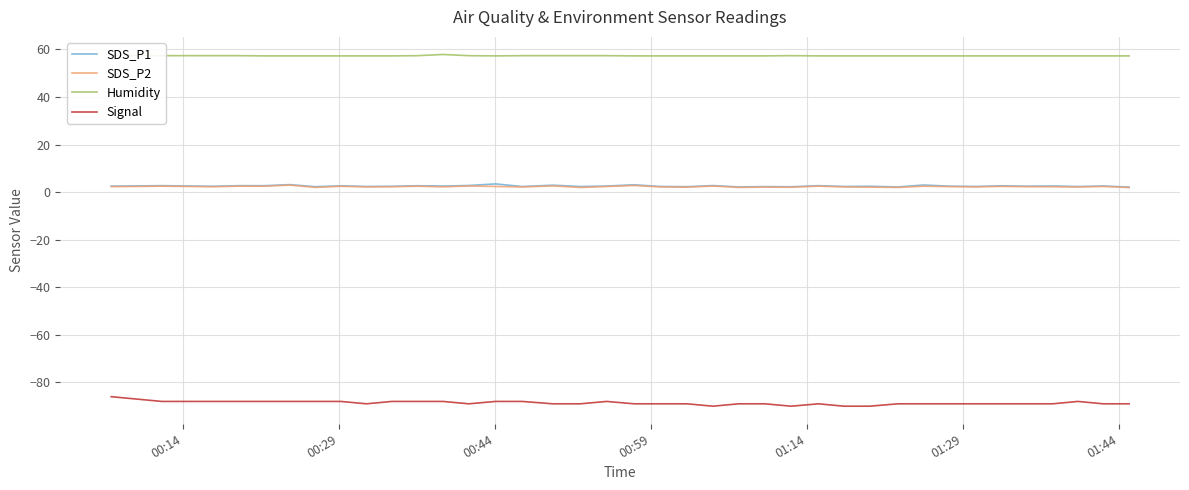

Rank the series by their maximum value, from lowest to highest.

Signal, SDS_P2, SDS_P1, Humidity